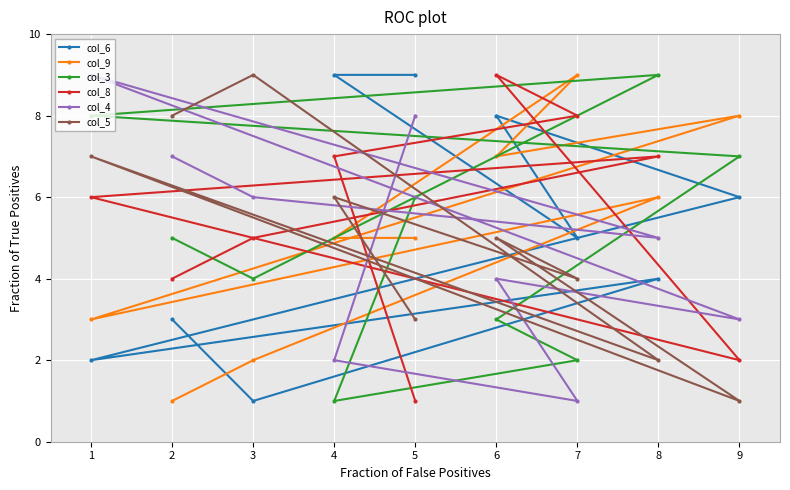

At which category is the sum across all series the highest?

6